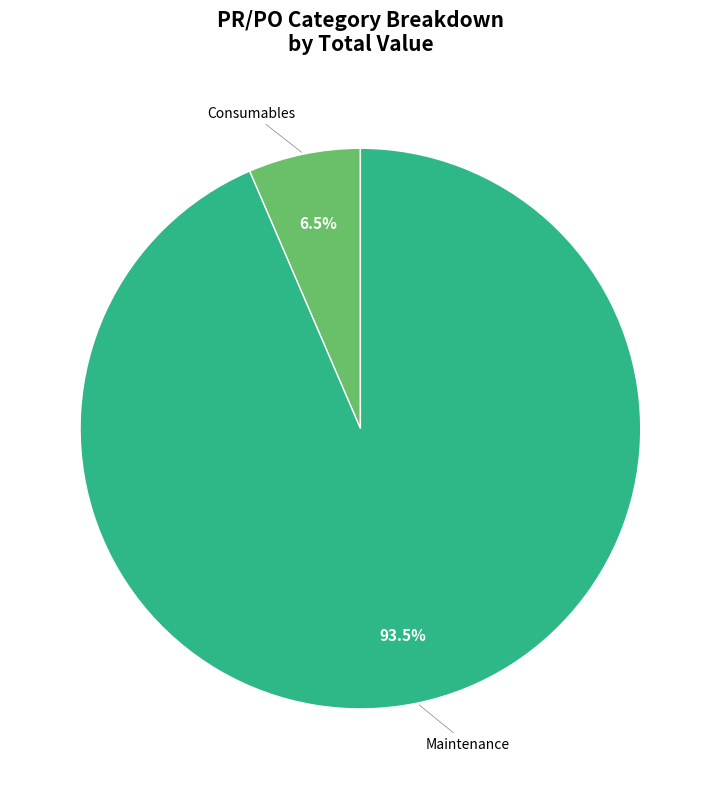

Does any single category account for the majority?

Yes